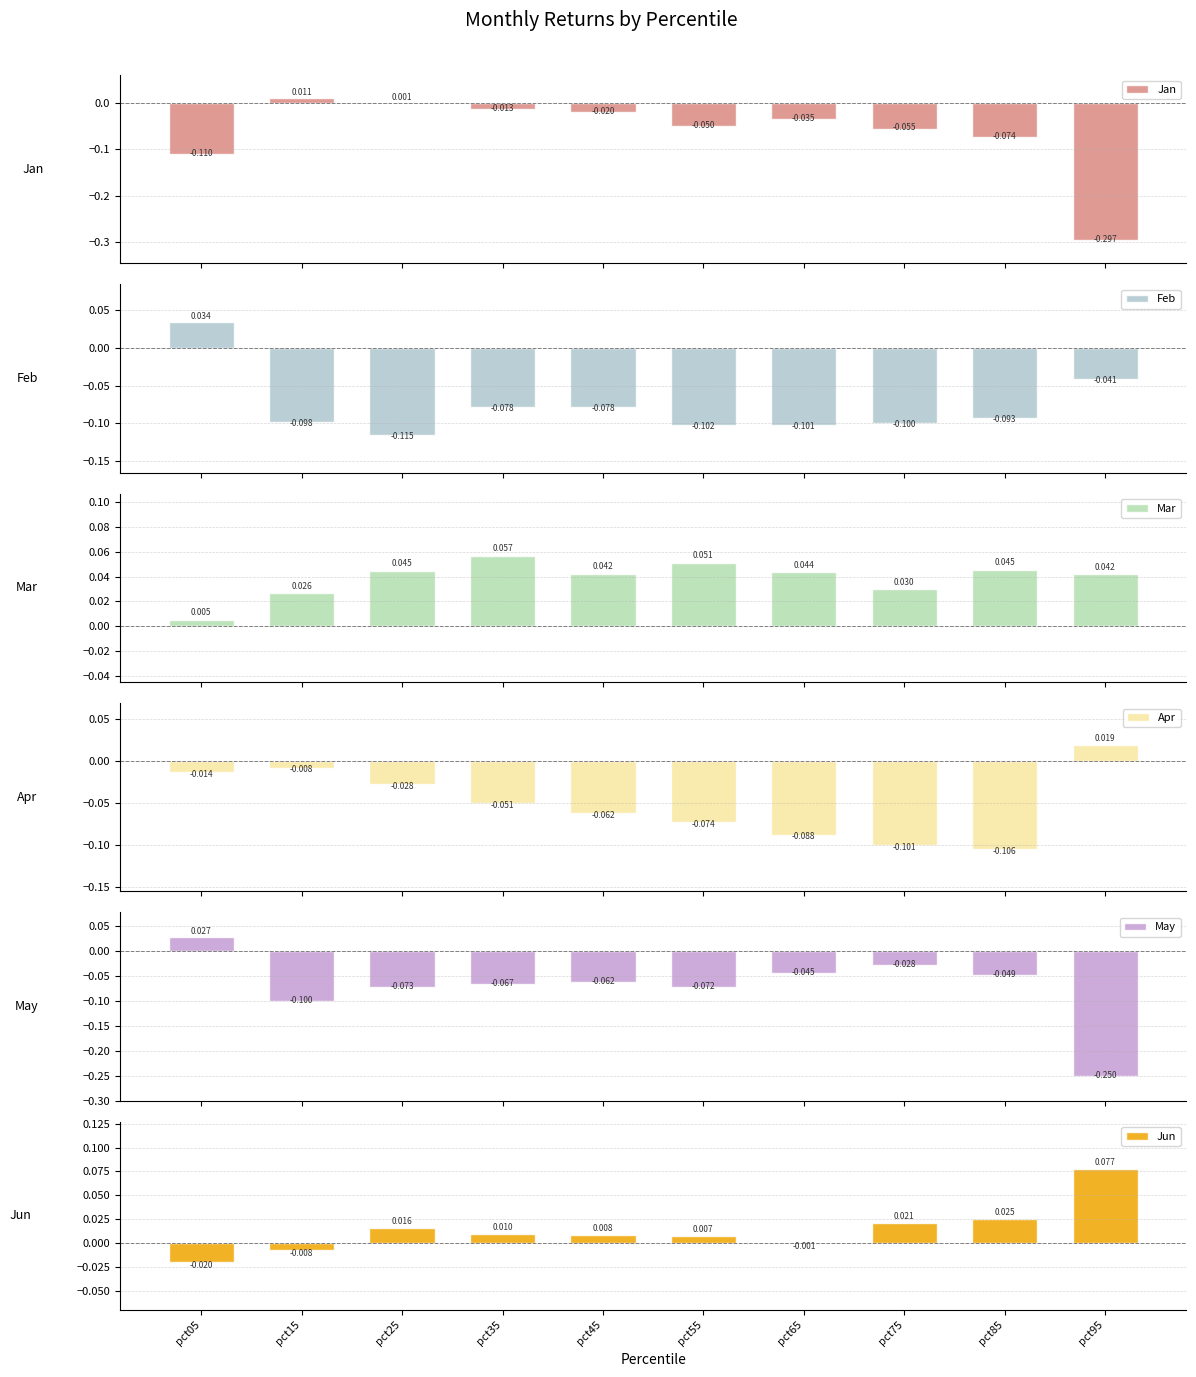

What is the smallest value displayed?

-0.3